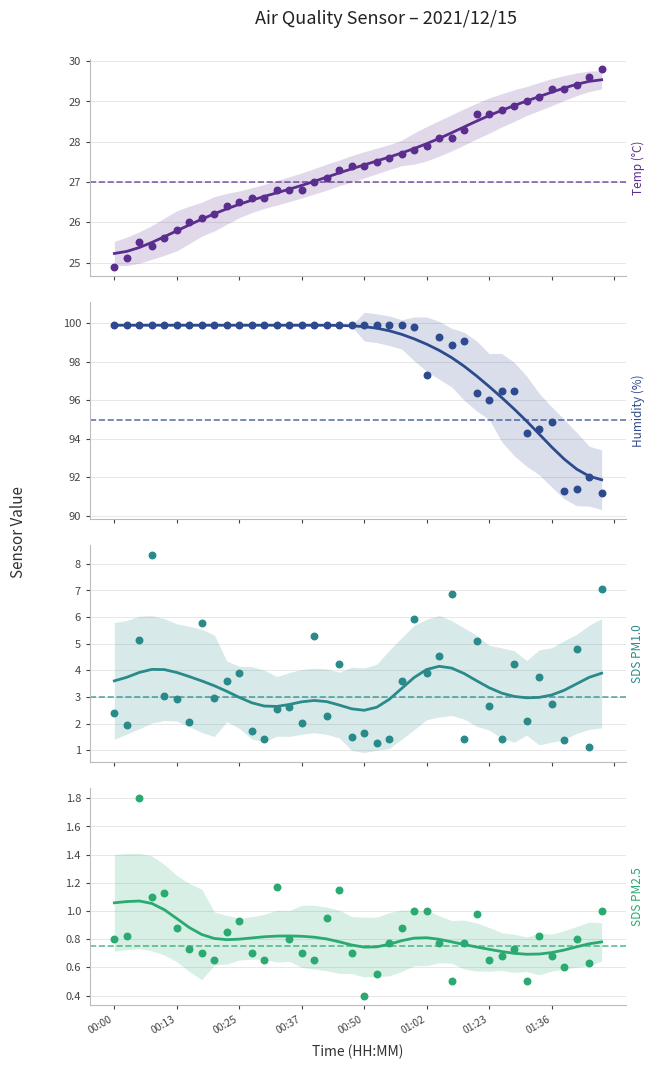

At how many categories does at least one series exceed 87?

40